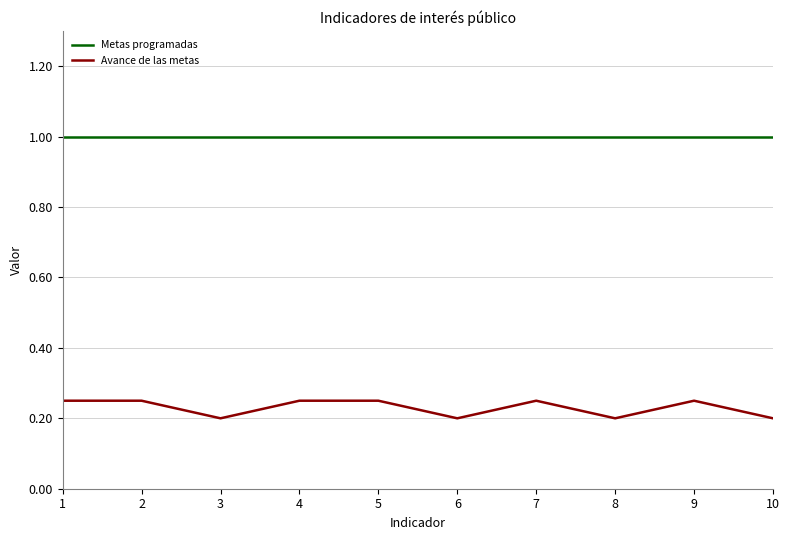

Does the chart have visible grid lines?

Yes